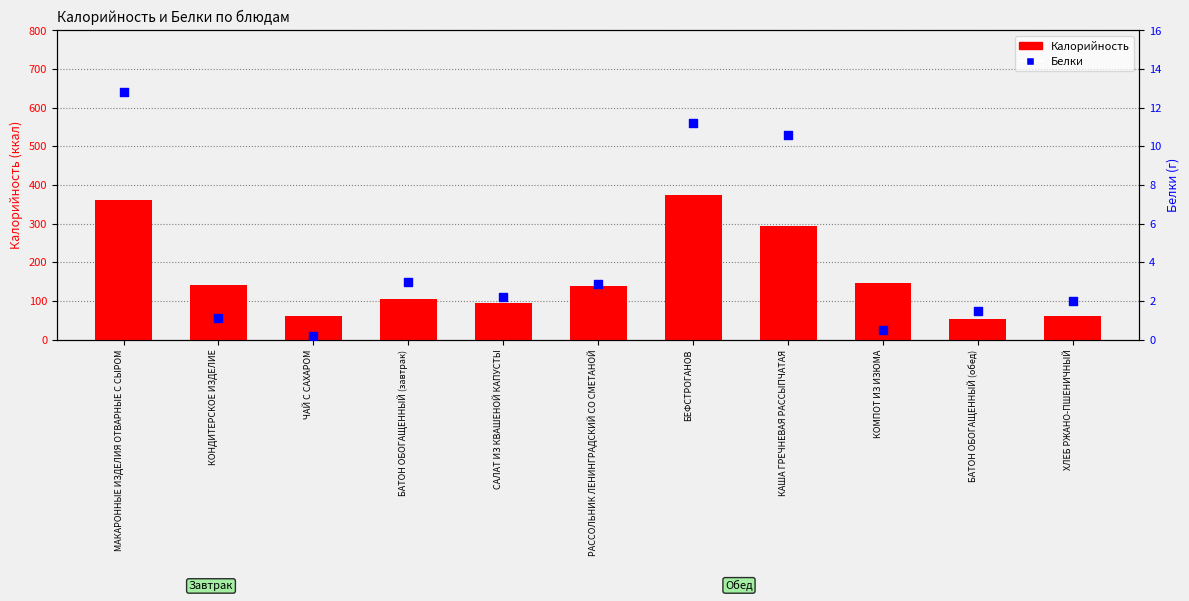

Which series contains the highest Y value?

Калорийность